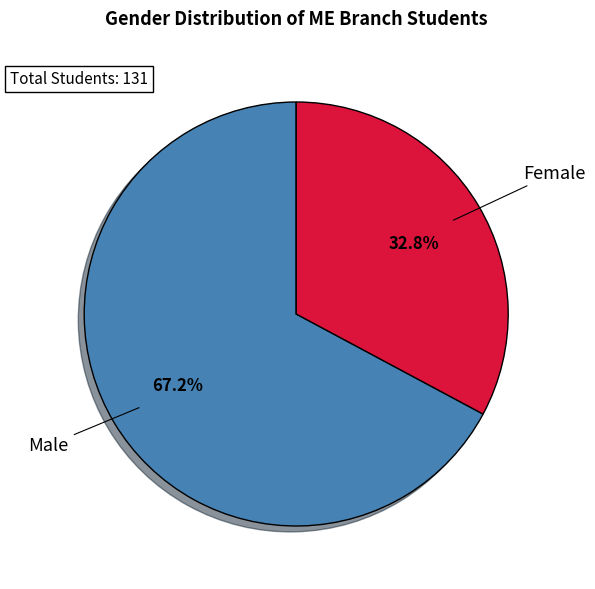

Is there any slice that represents more than half of the pie?

Yes